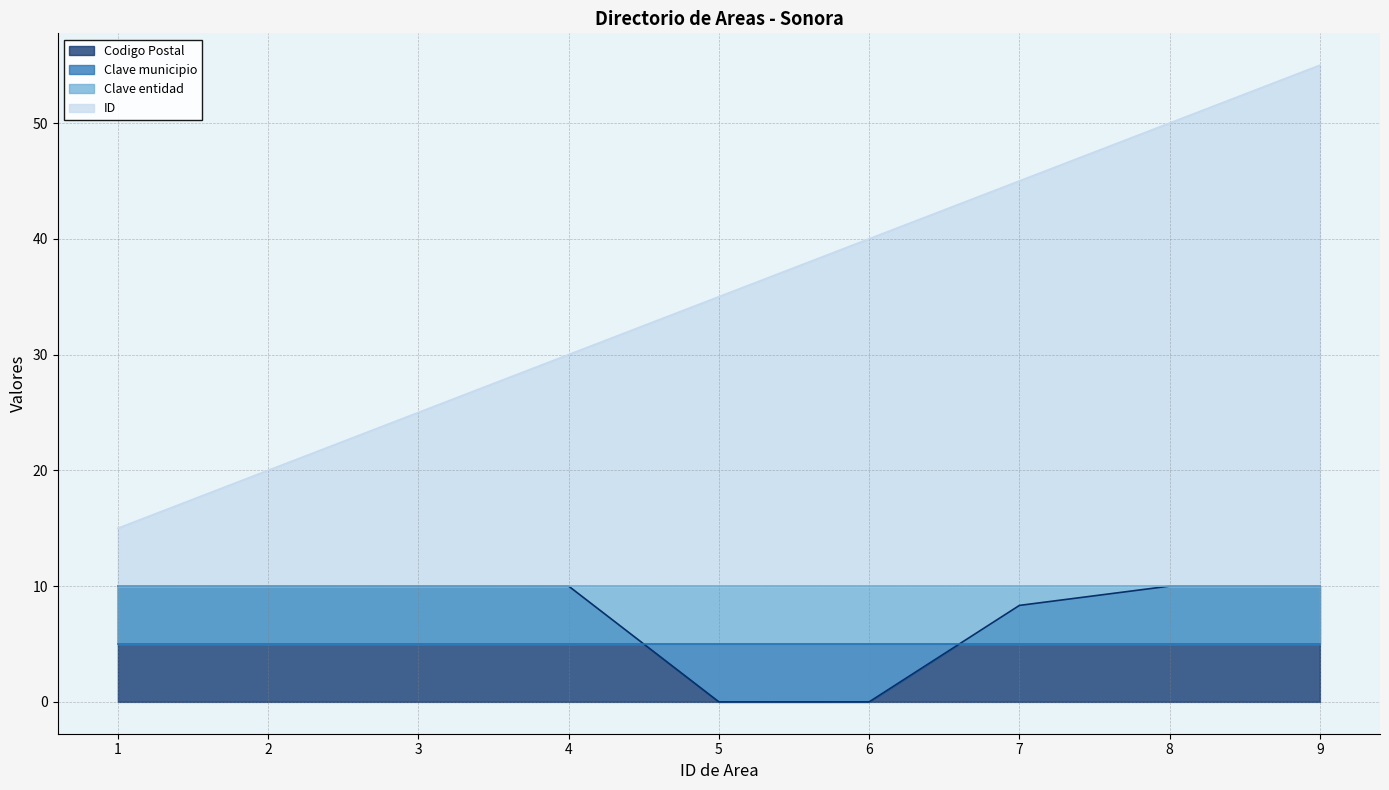

What is the value of the ID point at the 8th from the left?

50.0